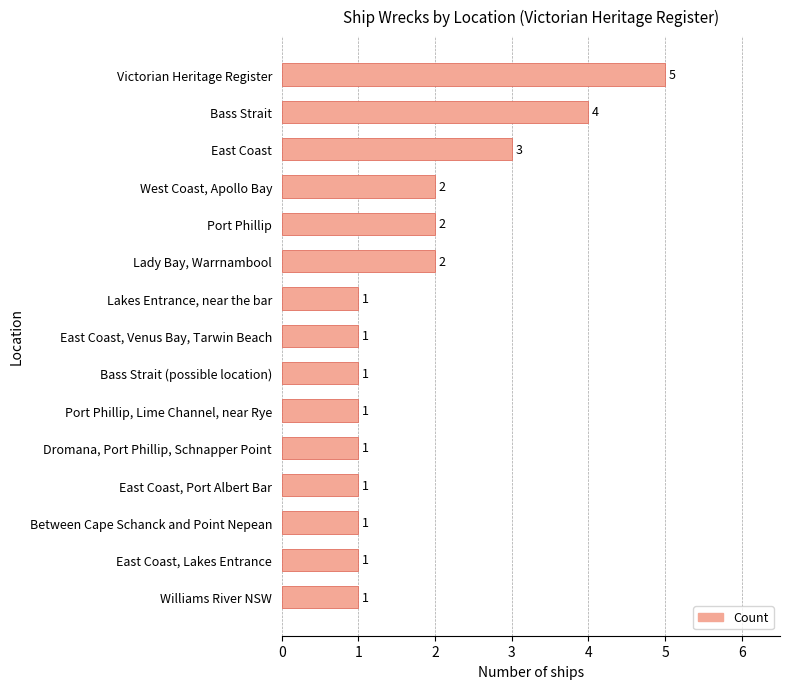

What is the difference between the maximum and second lowest values?

4